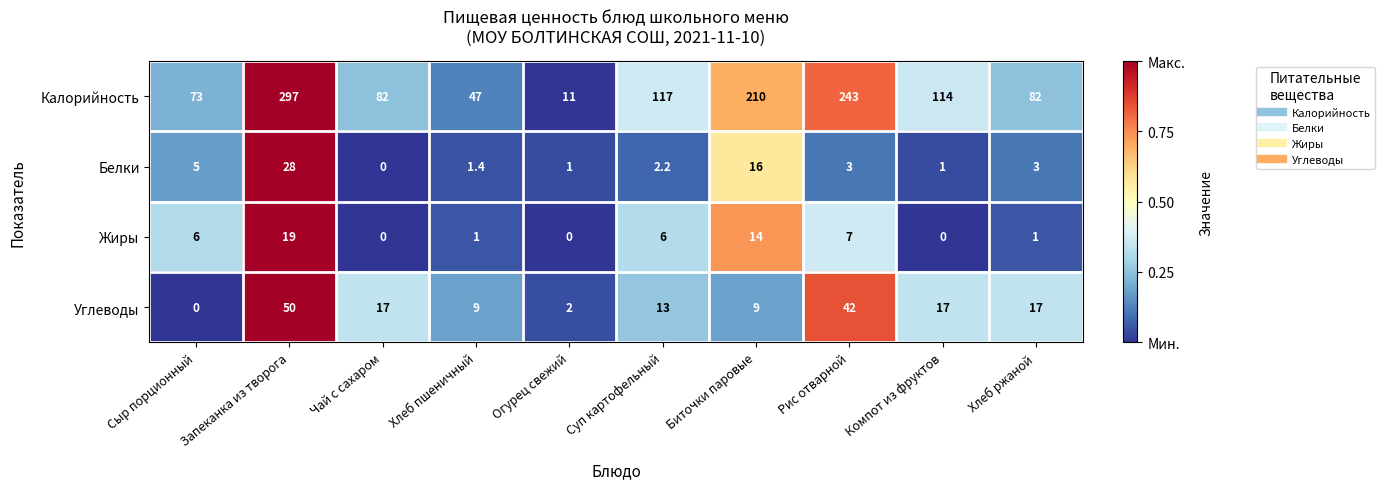

What is the sum of the Жиры values at Компот из фруктов and Суп картофельный?

6.0